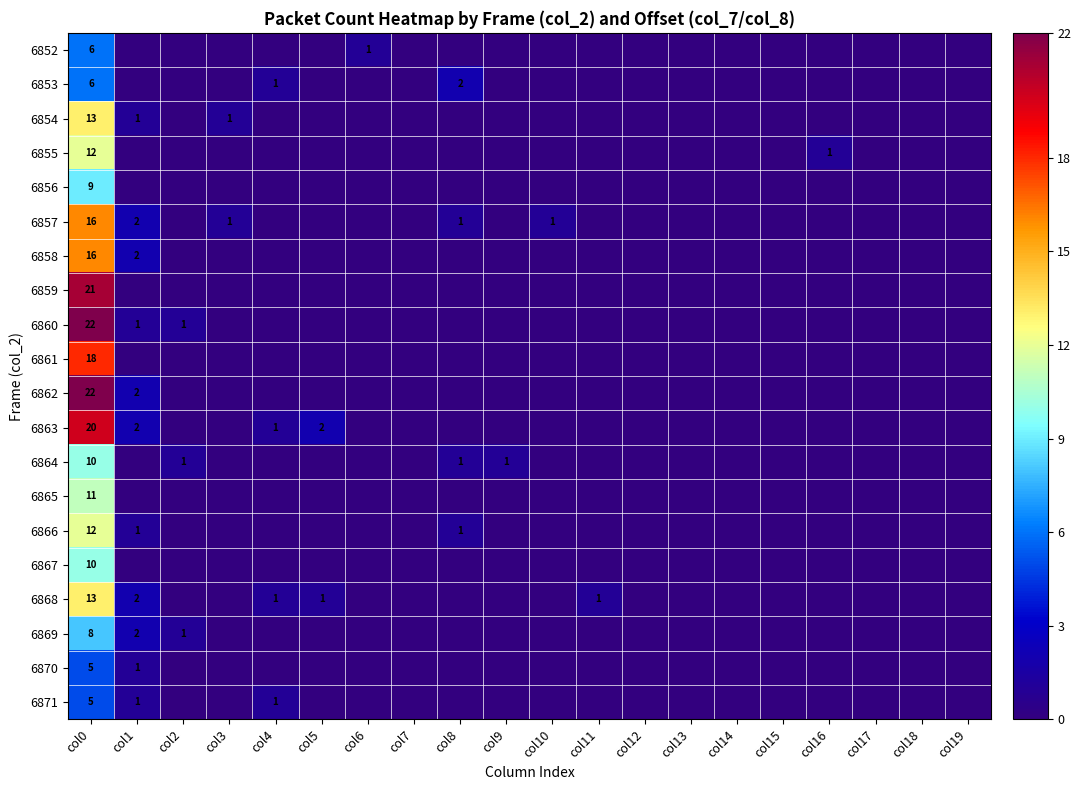

The value of 6864 at col0 is 10. True or false?

True